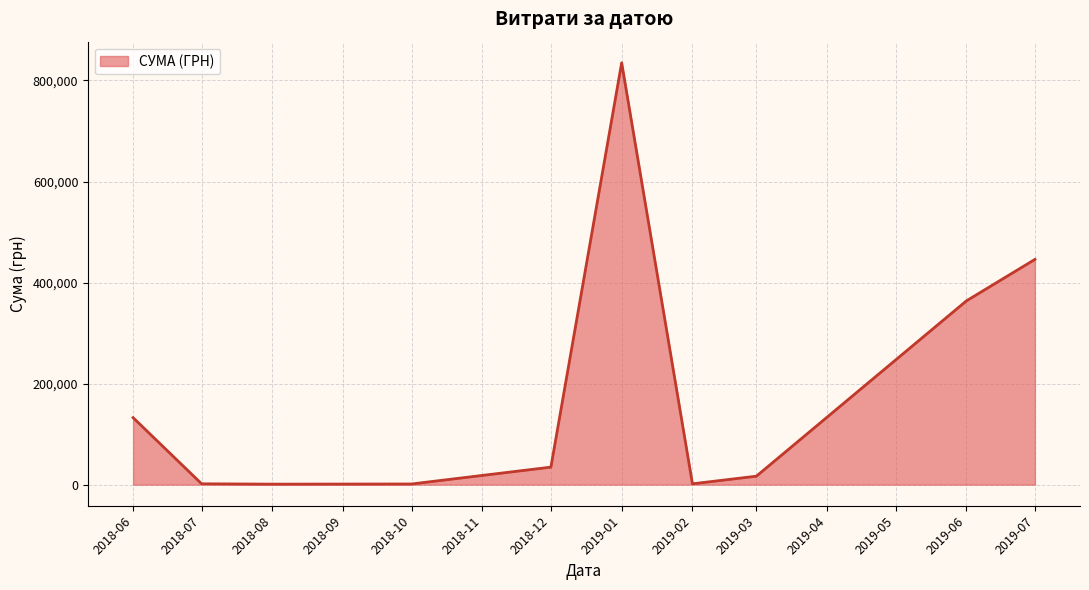

At which category does the chart reach its peak across all series?

2019-01